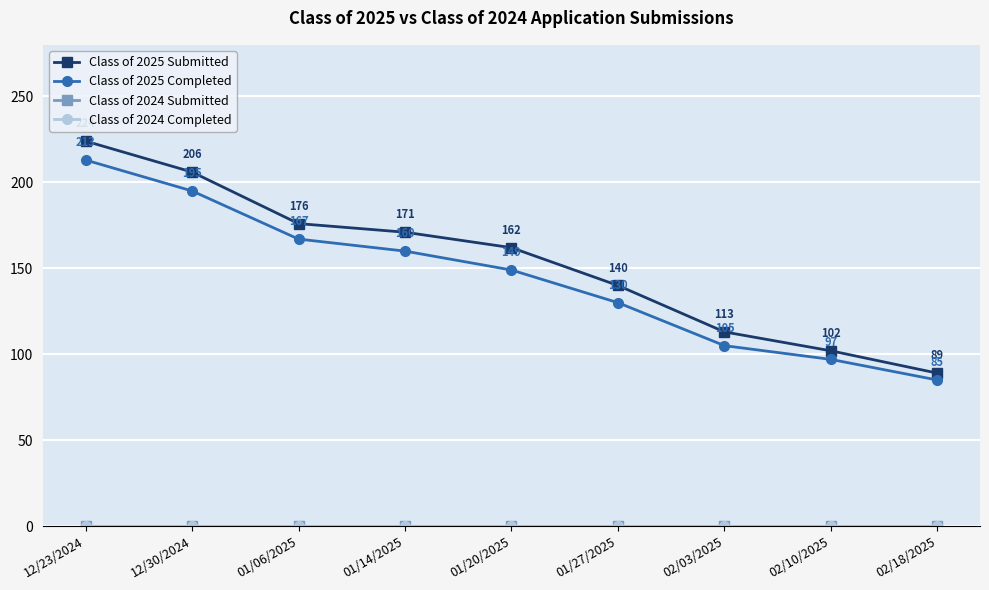

True or false: Class of 2025 Submitted and Class of 2024 Completed intersect in this chart.

False